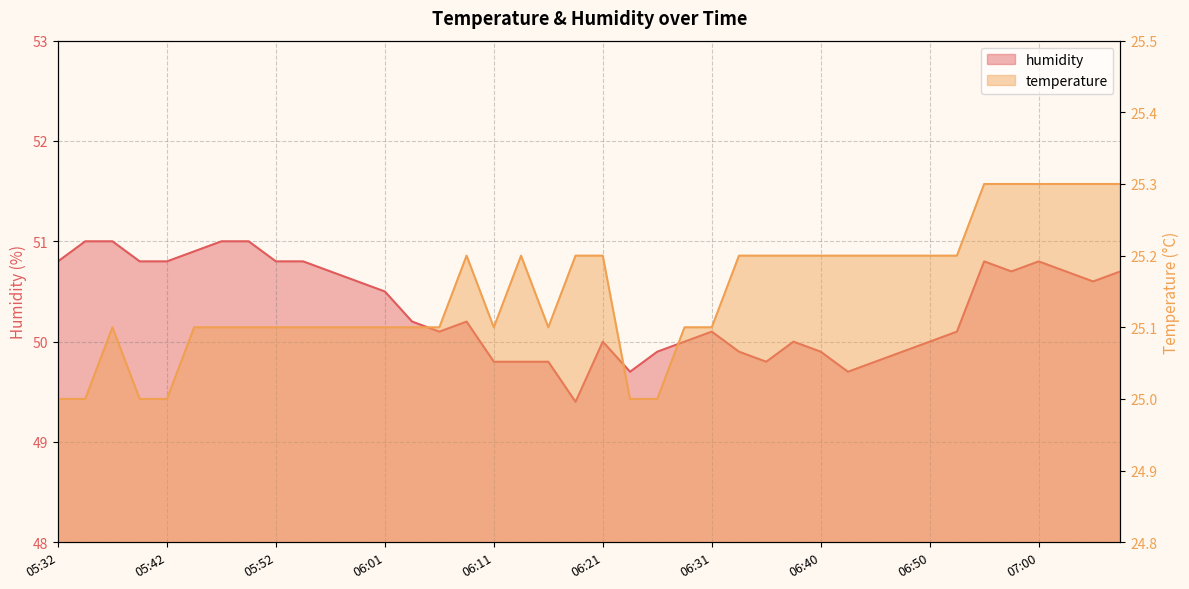

At 05:56, list the series in order from smallest to largest.

temperature, humidity